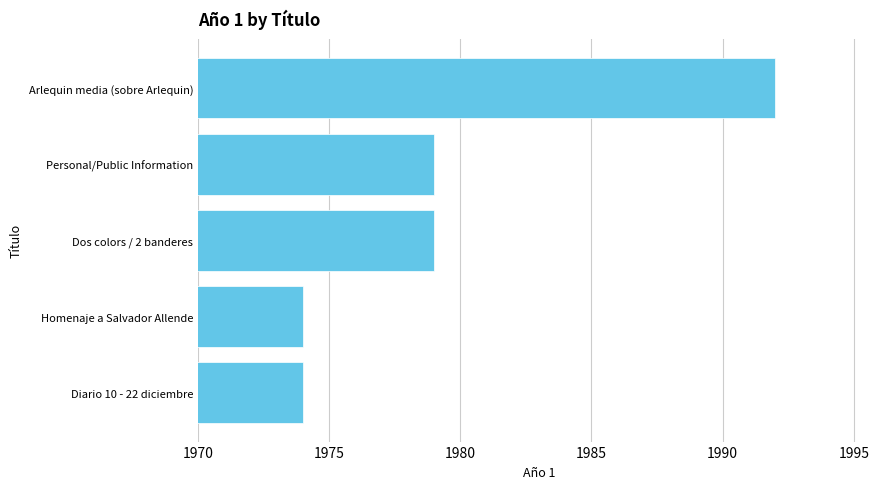

What is the difference between the second highest and minimum values?

5